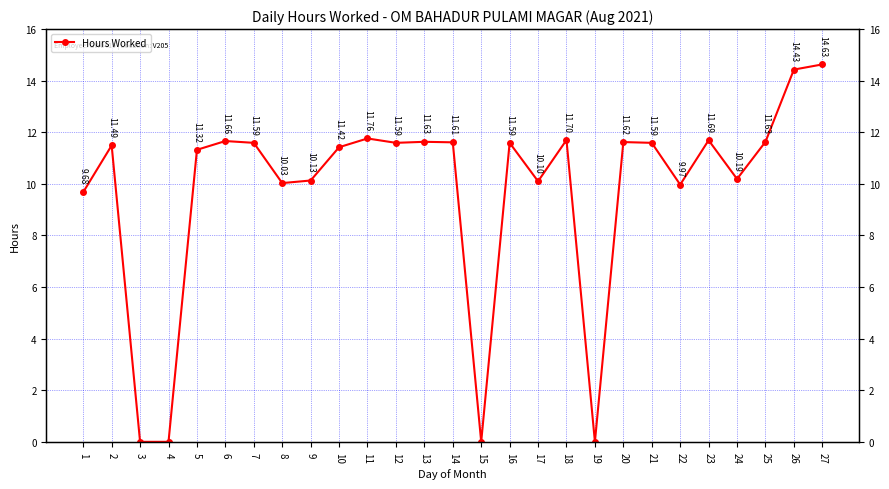

Where is the data nearest to the value 7?

1